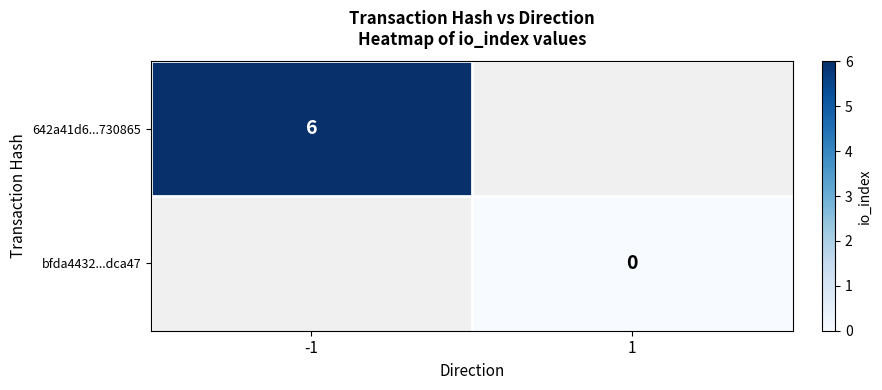

Is the value of 642a41d6...730865 at -1 greater than the value of bfda4432...dca47 at 1?

Yes